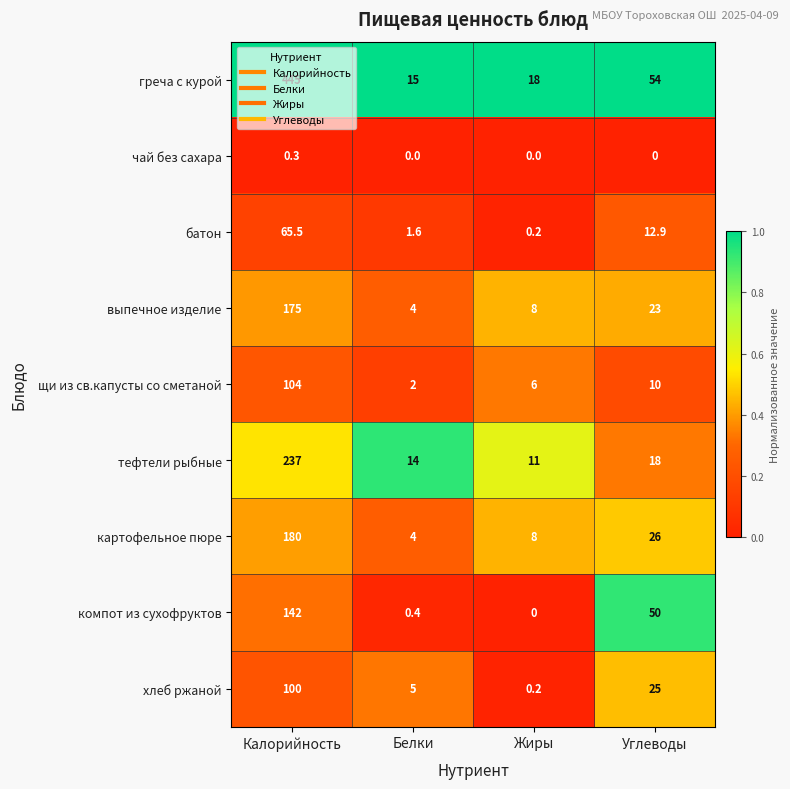

What is the sum of all тефтели рыбные values?

280.0